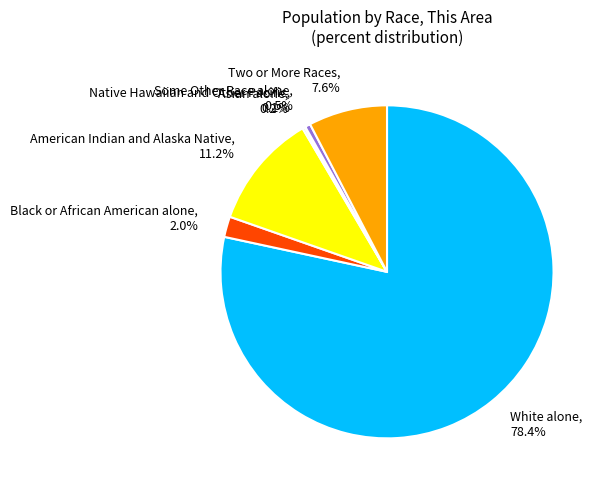

Combined, what portion of the pie is American Indian and Alaska Native and Some Other Race alone?

11.7%